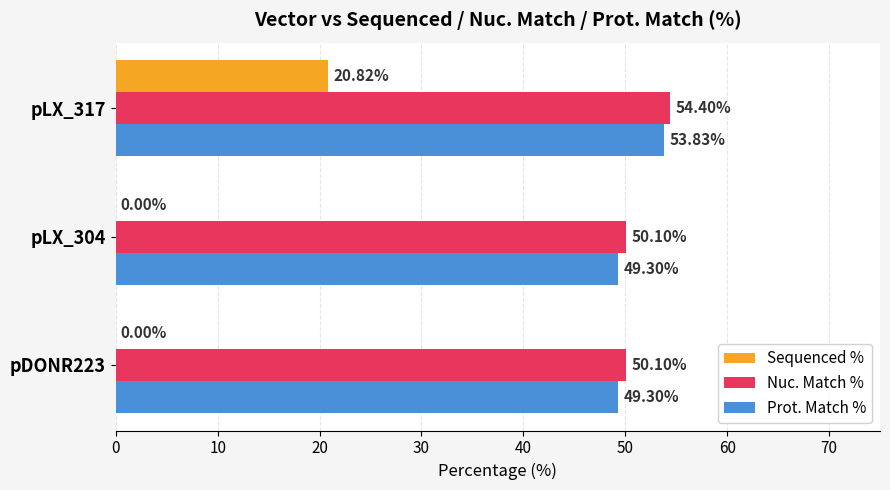

What is the sum of the Nuc. Match % values at pLX_304 and pDONR223?

100.2